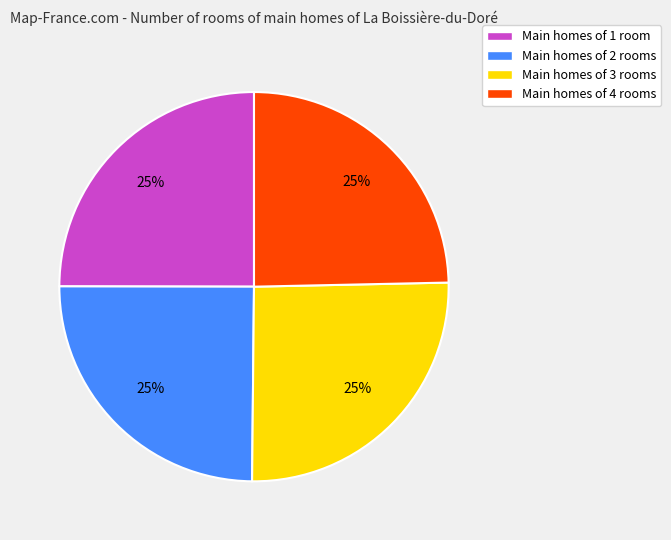

Is it true that Main homes of 3 rooms is 33% of the pie?

False